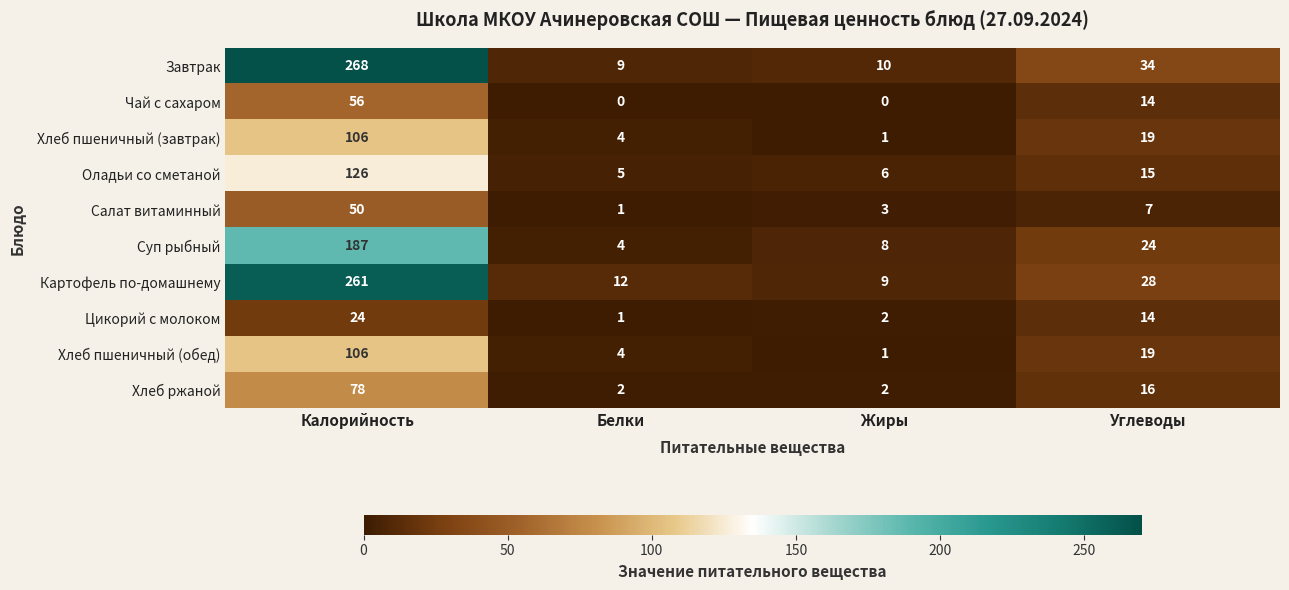

List the labels in order of Хлеб пшеничный (завтрак) value, smallest first.

Жиры, Белки, Углеводы, Калорийность